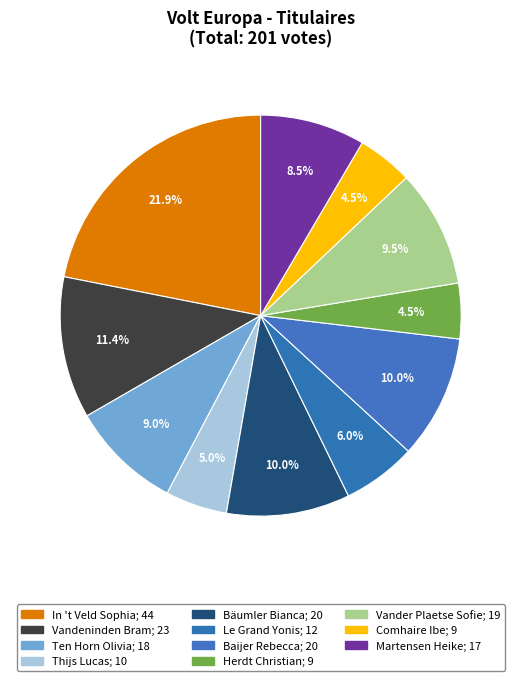

How many slices are in this pie chart?

11